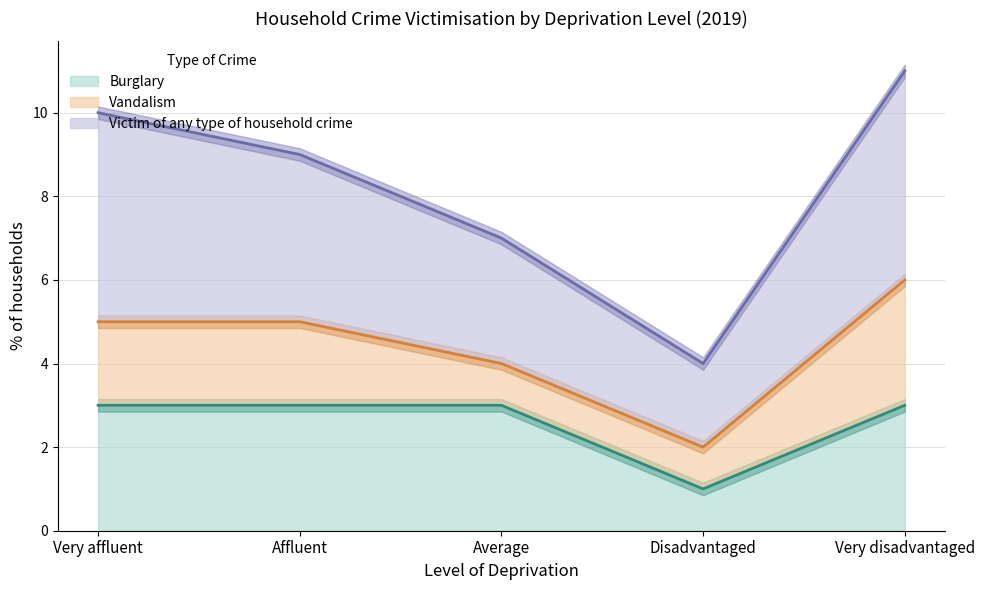

At which label does Burglary reach its minimum?

Disadvantaged